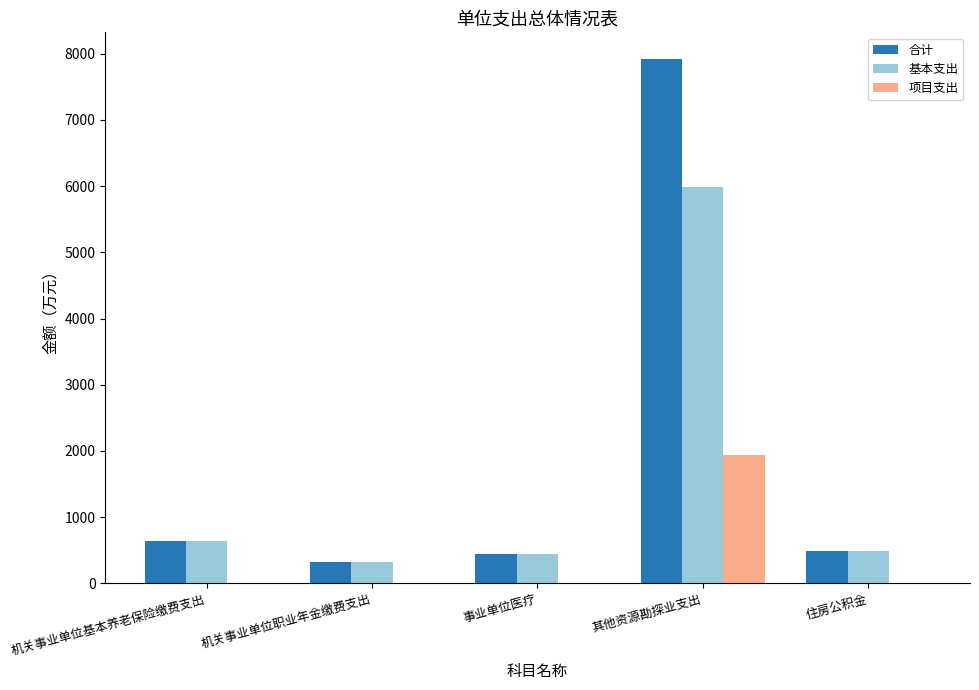

What is the approximate value of 基本支出 at 事业单位医疗?

446.7